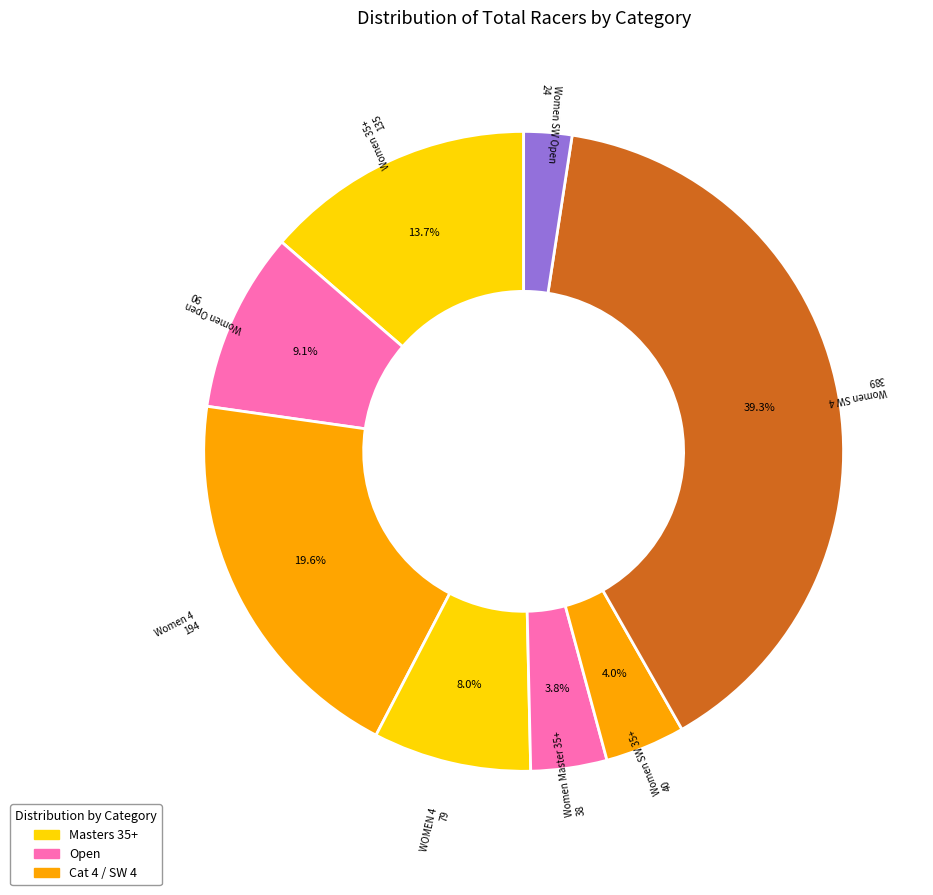

Count the number of slices in the pie.

8